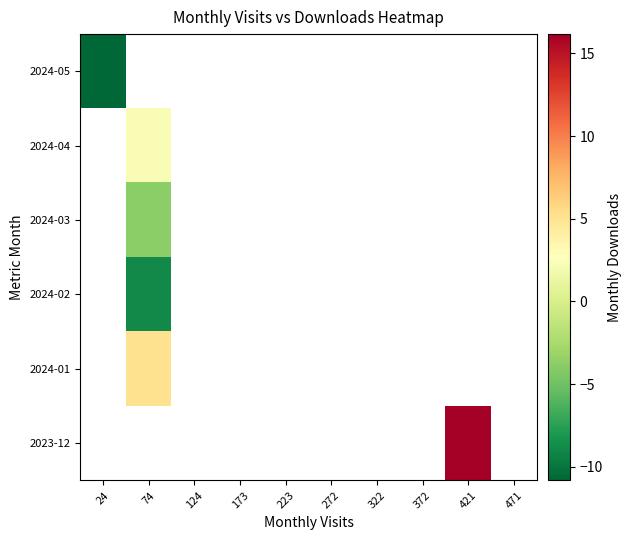

Which label corresponds to the smallest value in the chart?

24